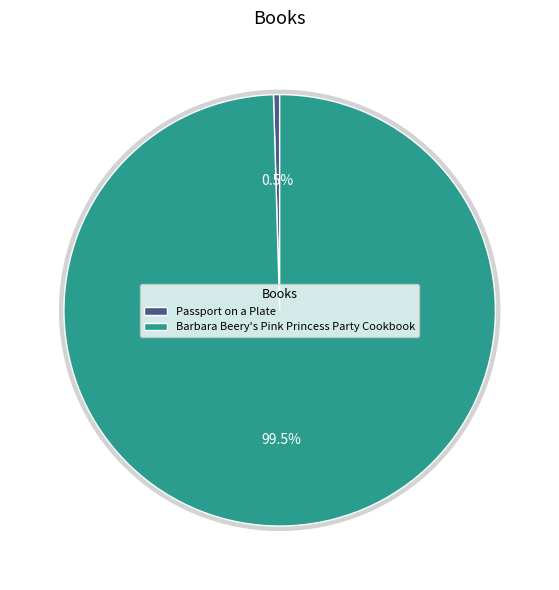

To the nearest percent, what is the difference between the Barbara Beery's Pink Princess Party Cookbook and Passport on a Plate slice percentages?

99%